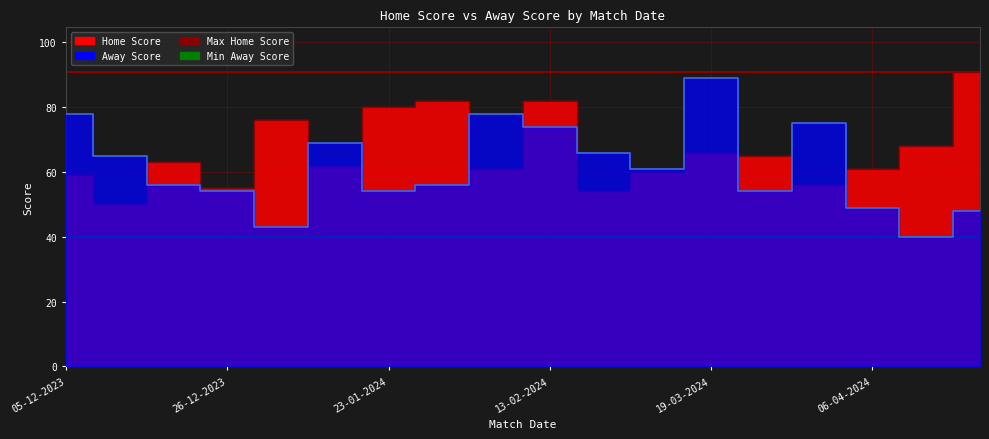

At which label does Home Score first exceed 63?

02-01-2024